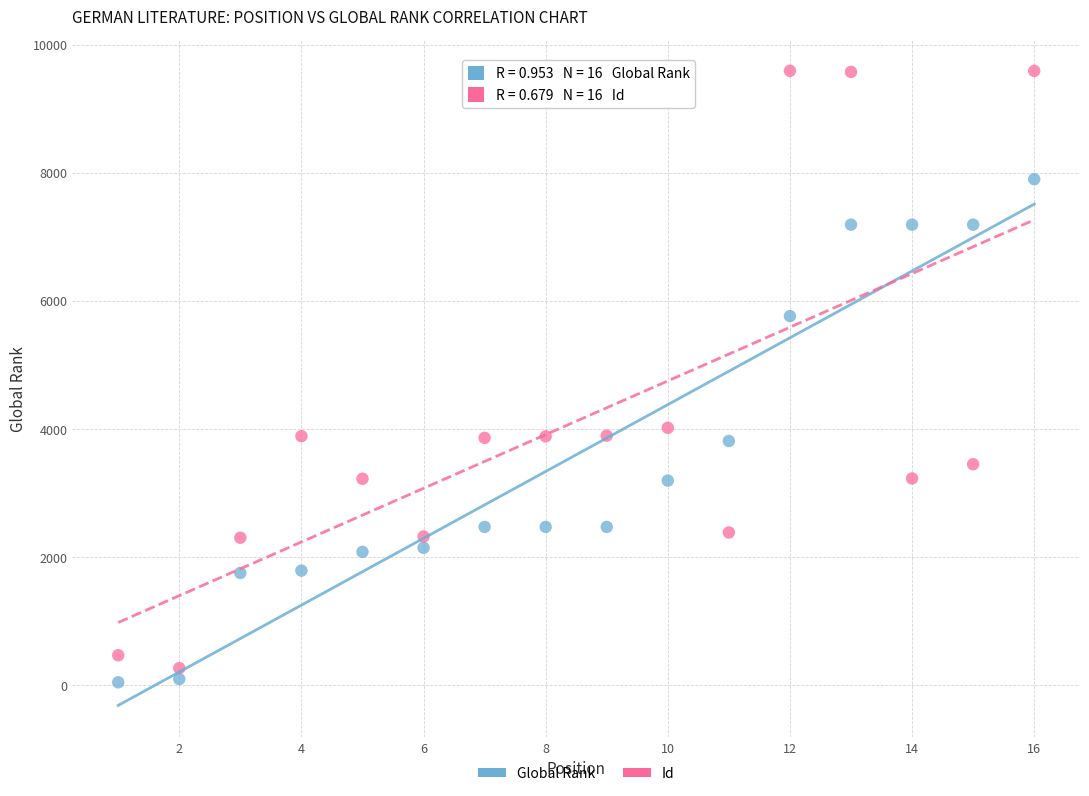

What are all the series names shown in the legend?

Global Rank, Id